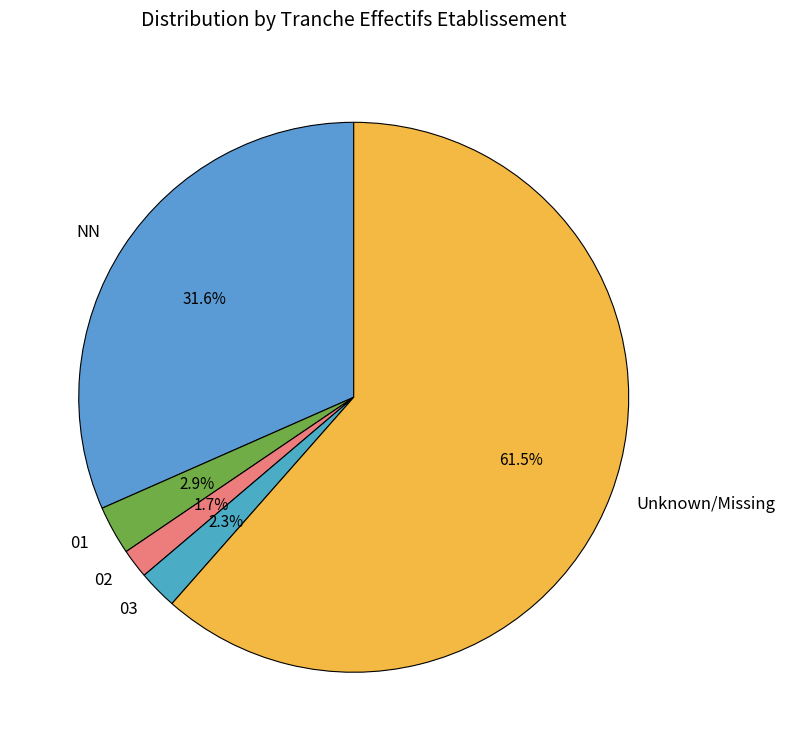

Between 03 and NN, which is larger?

NN